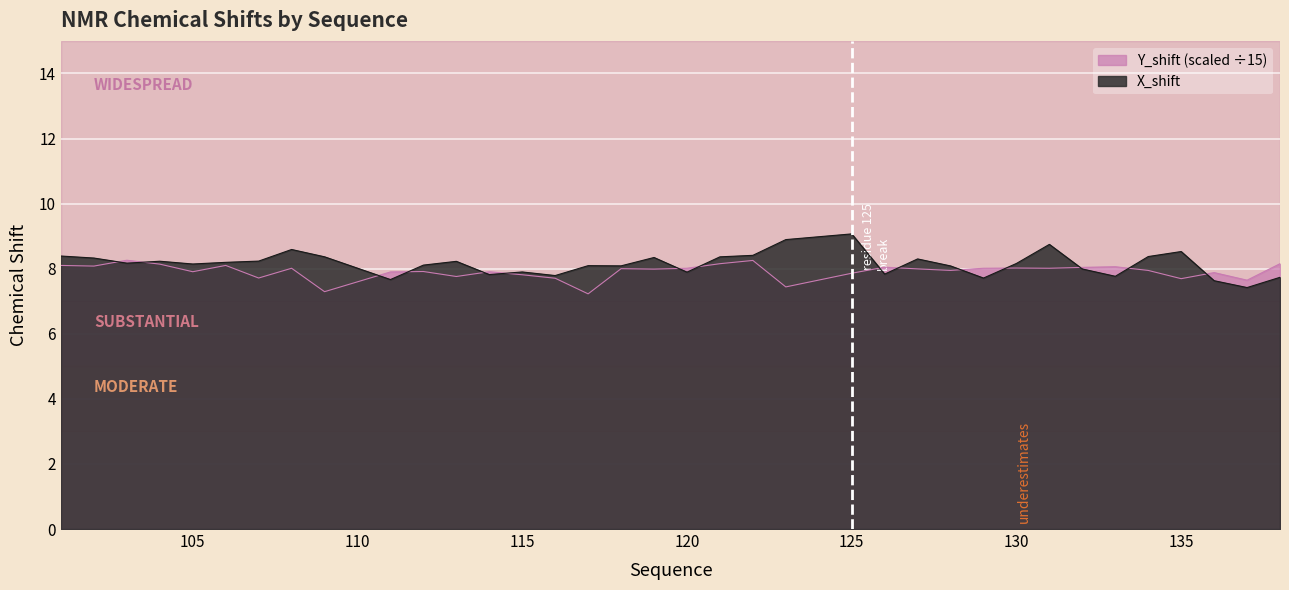

Where does the X_shift series first go above 8?

101